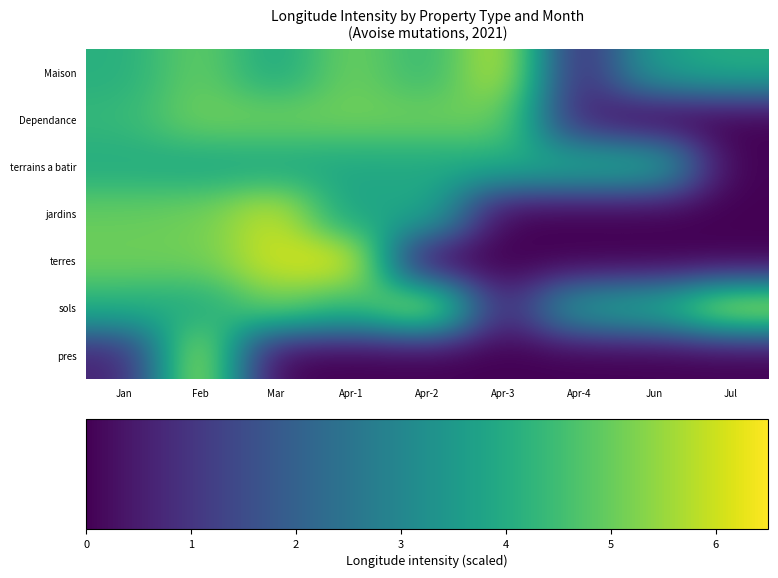

Rank the series by their maximum value, from highest to lowest.

terres, sols, pres, Maison, jardins, Dependance, terrains a batir